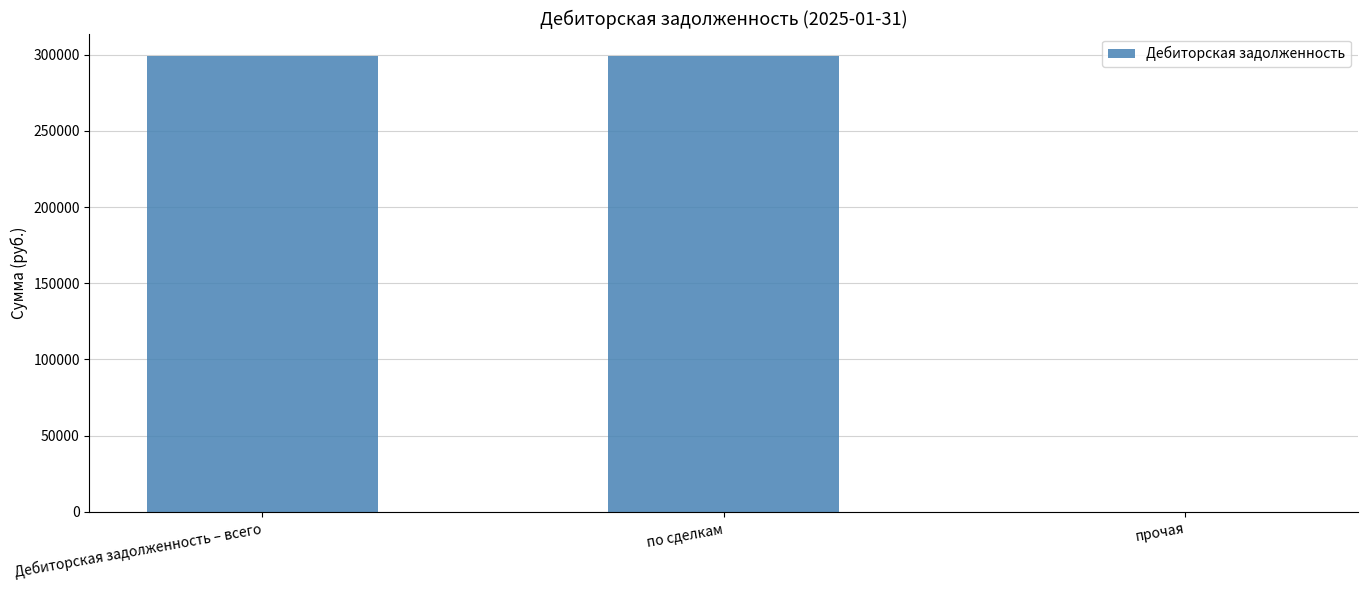

What is the greatest value displayed?

298866.3